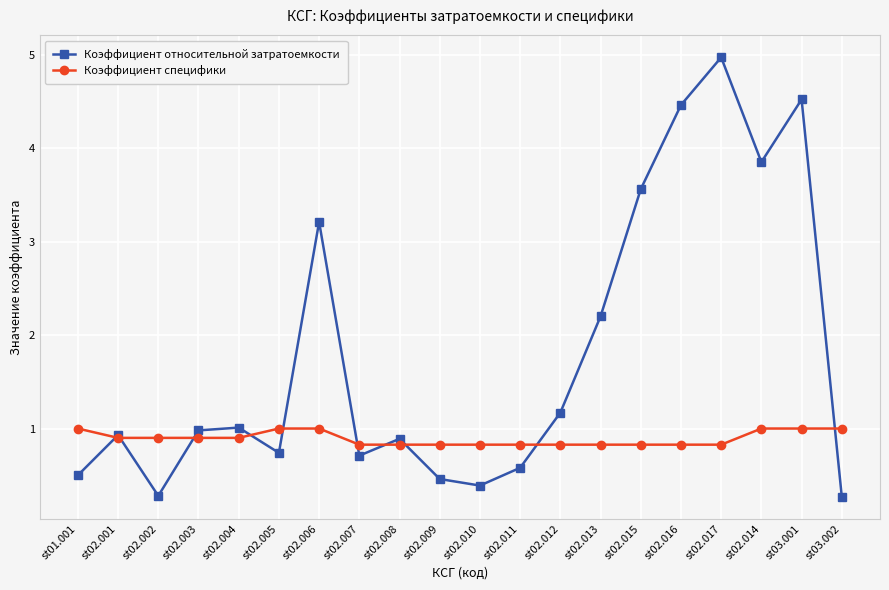

What is the difference between the highest and lowest values at st02.015?

2.7